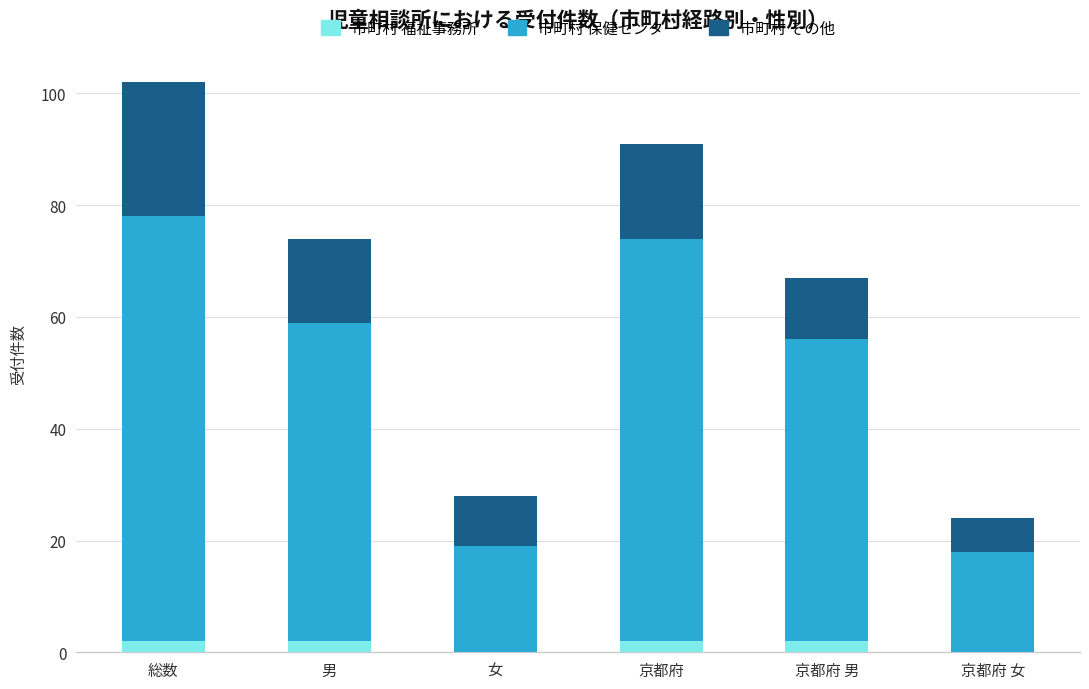

What is the average value of the 市町村 福祉事務所 series?

1